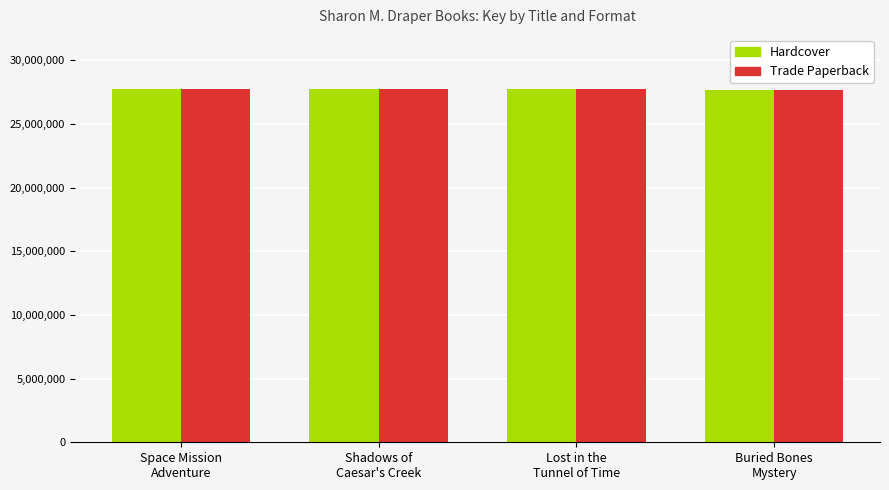

The Trade Paperback series shows 49276490 at Lost in the
Tunnel of Time. True or false?

False